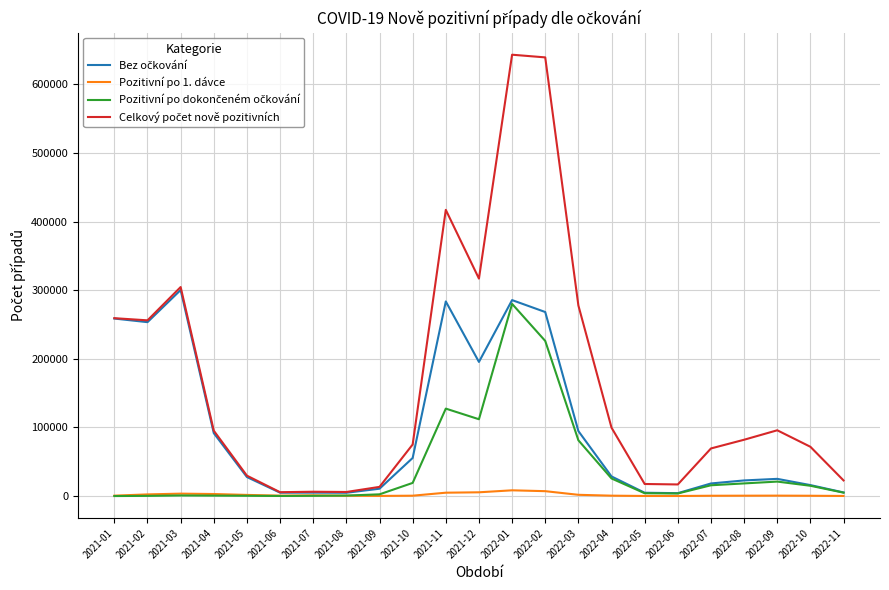

At which category is the sum across all series the highest?

2022-01